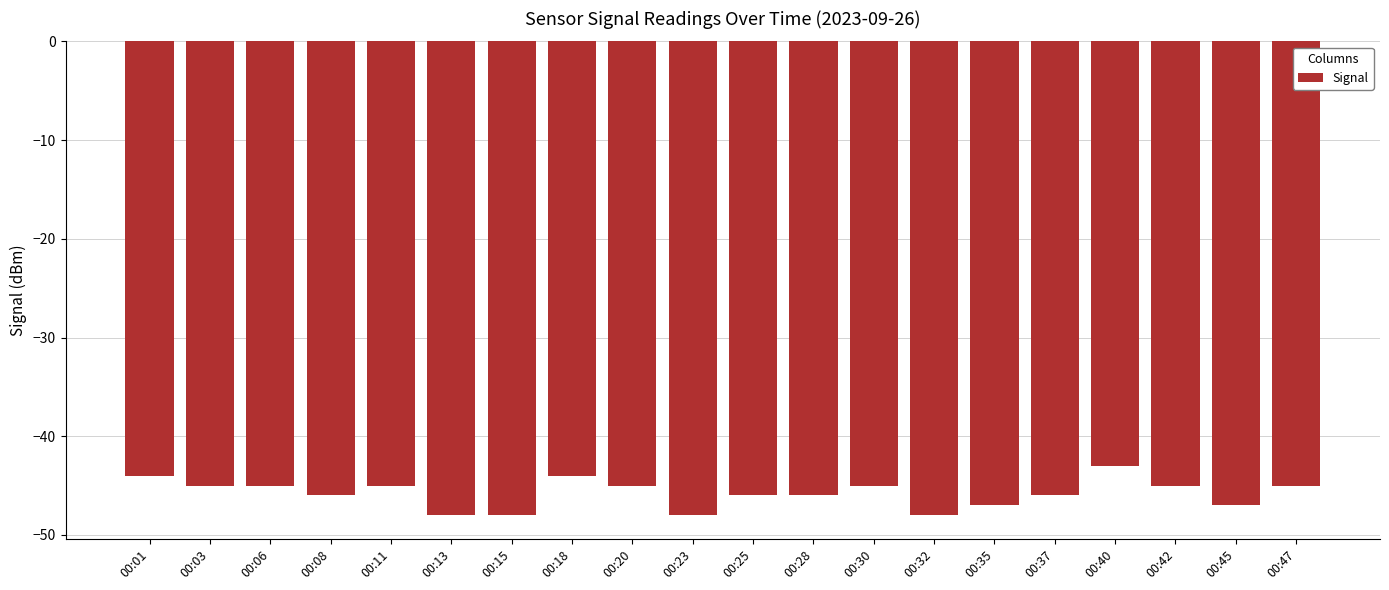

The value at 00:35 is -31. True or false?

False